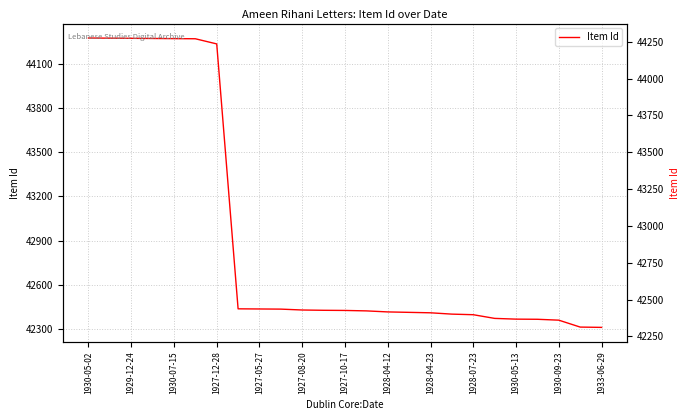

What value does the data have at 1927-08-20, to the nearest 100?

42400